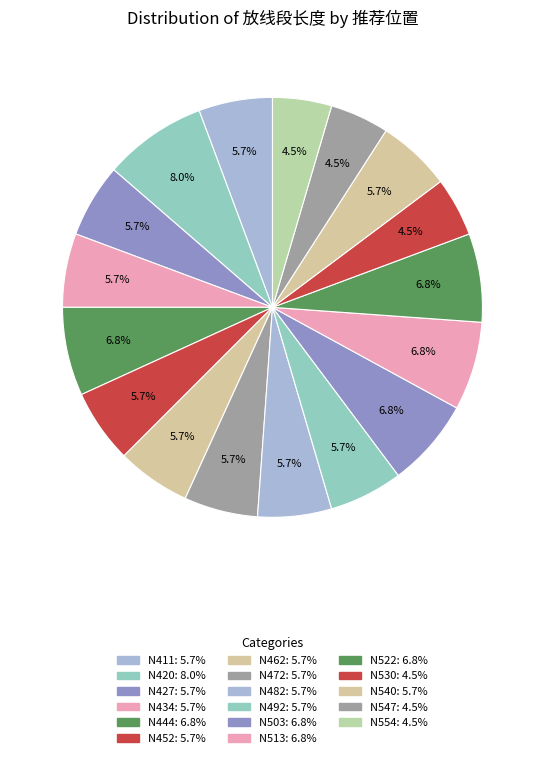

The N452 slice represents 6% of the pie. True or false?

True